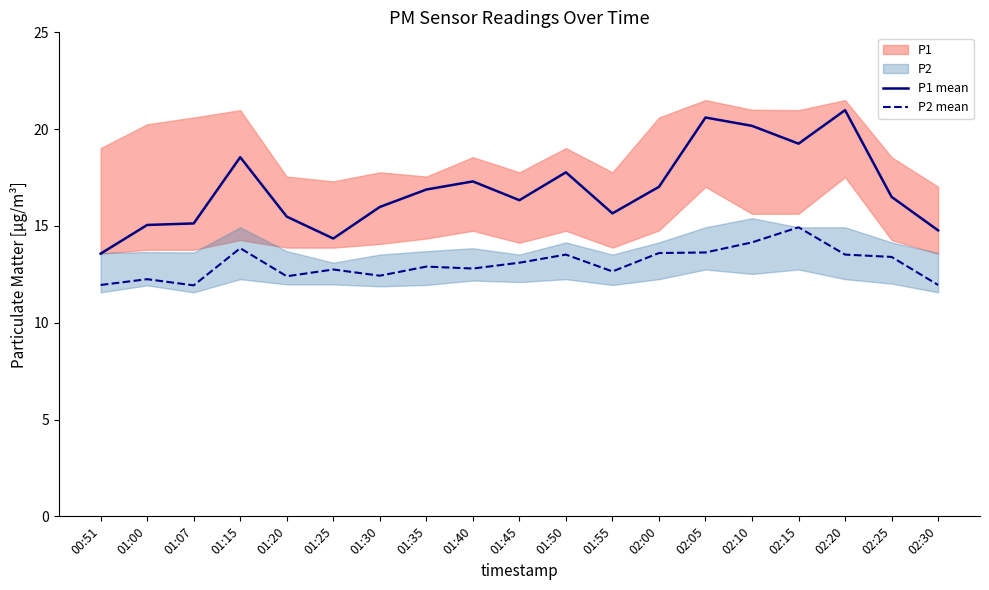

What is the value of the P1 mean point at the 12th from the left?

15.7